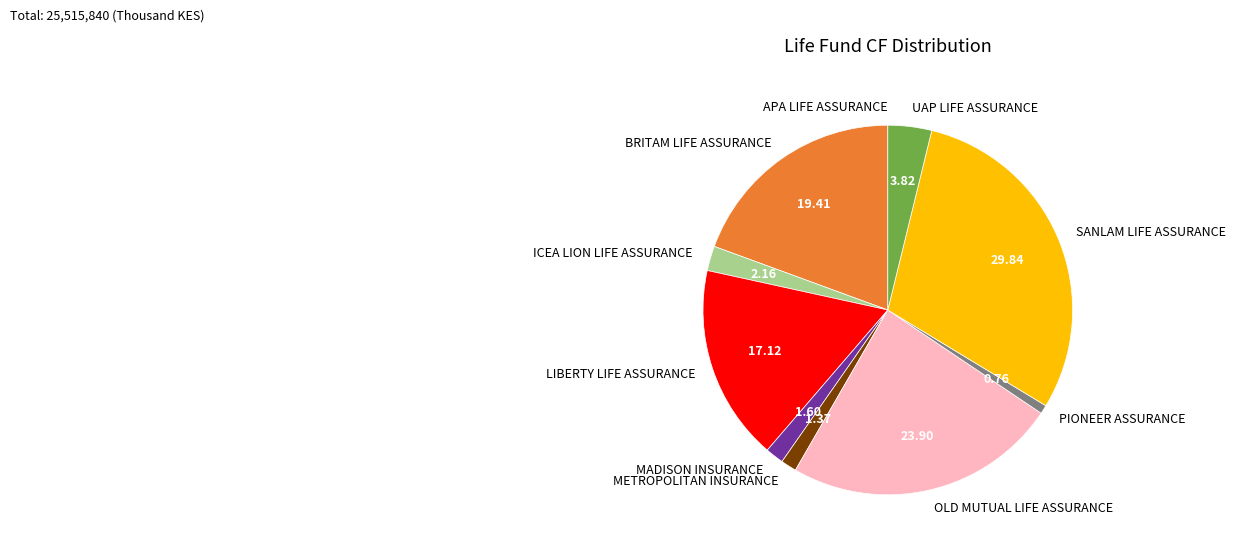

Does MADISON INSURANCE account for over 50% of the chart?

No